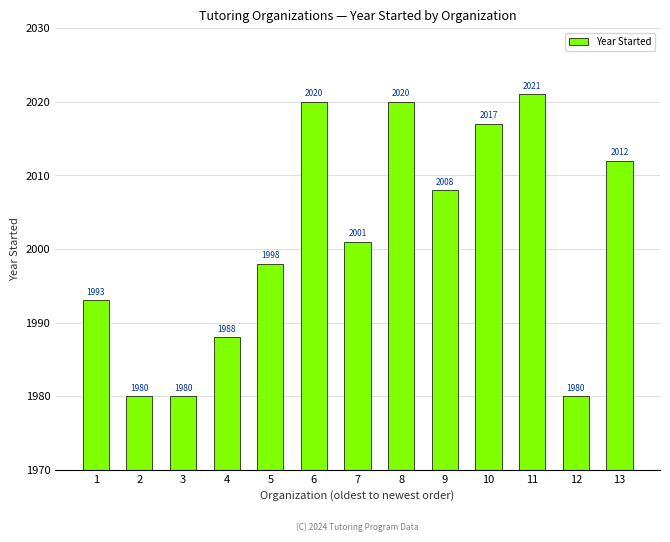

Does the chart contain stacked bars?

No